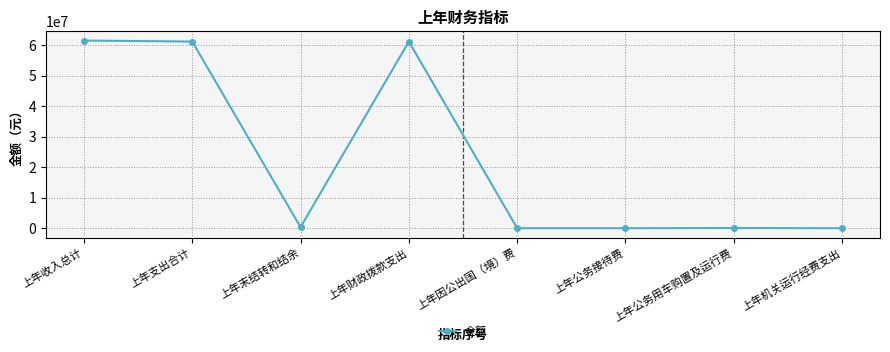

What is the sum of all values?

184077959.9